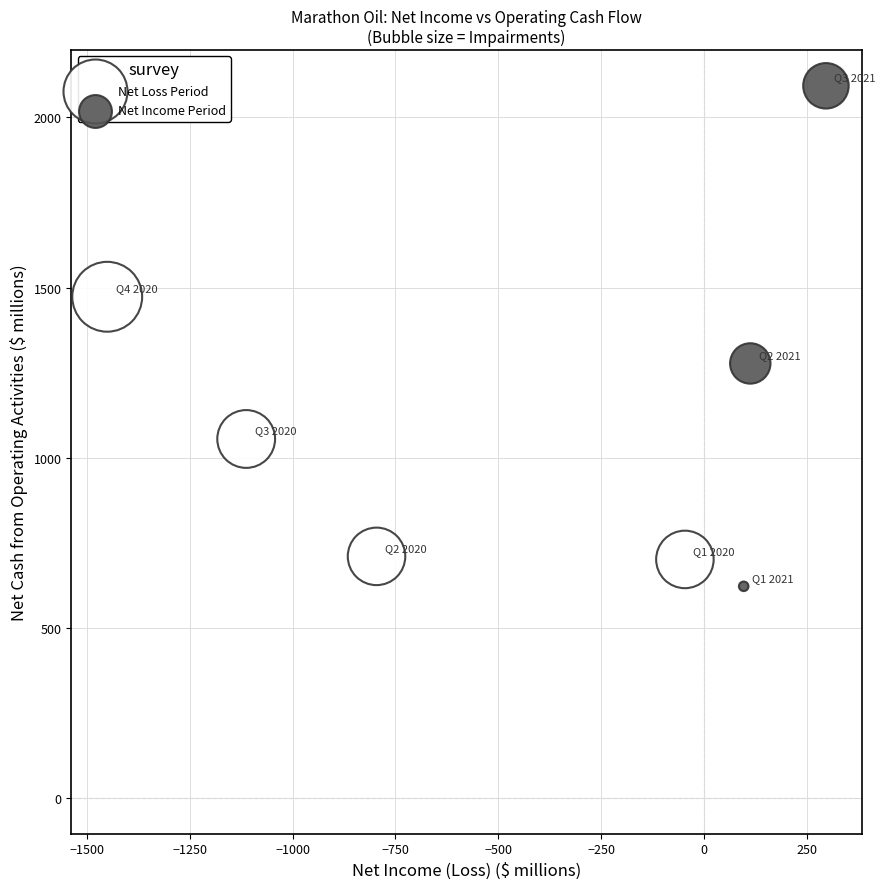

Which series reaches the minimum Y coordinate?

Net Income Period